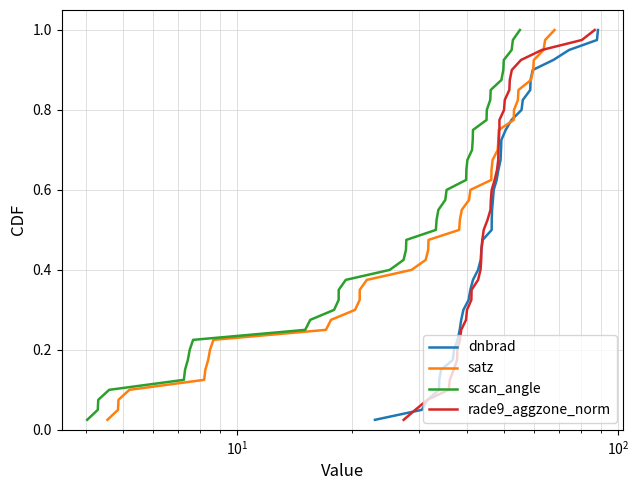

True or false: dnbrad has more than 2 points higher than both neighbors.

False